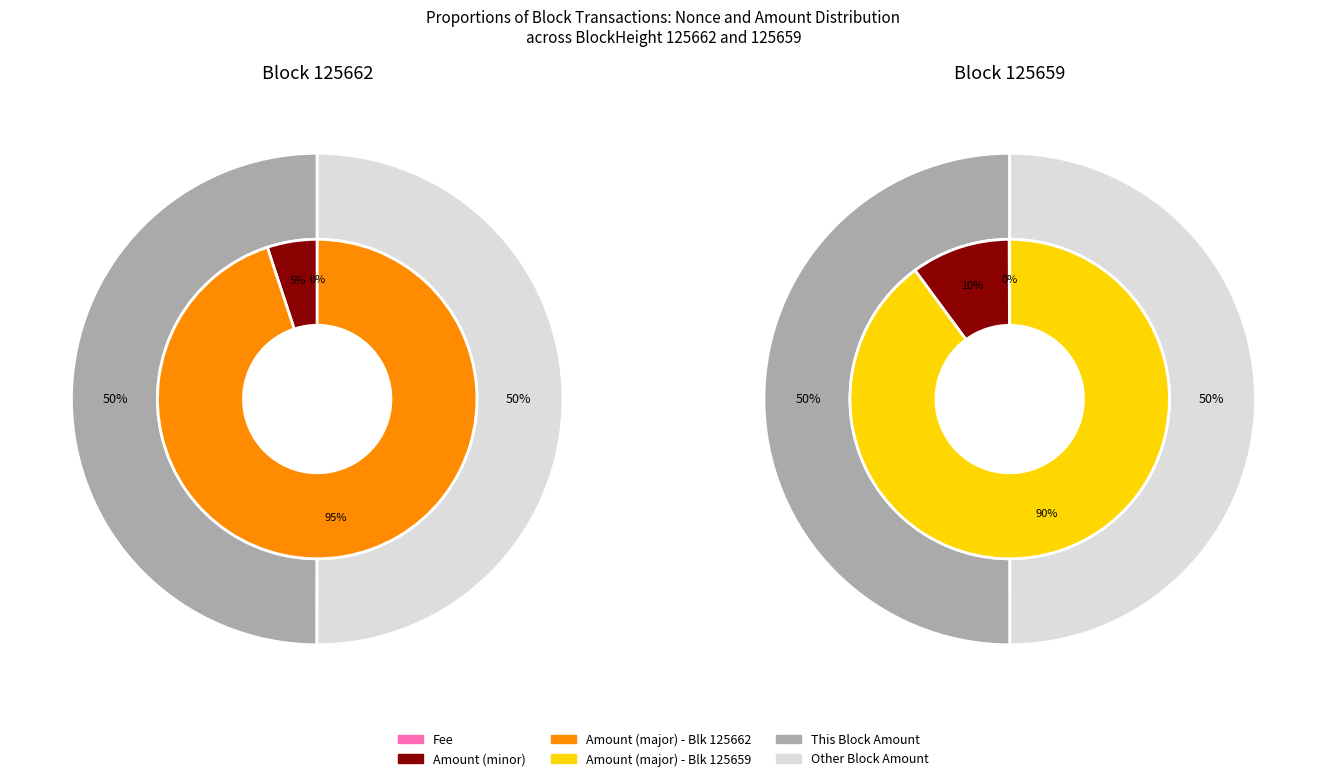

Is the sum of 125662 and 125659 greater than half?

Yes